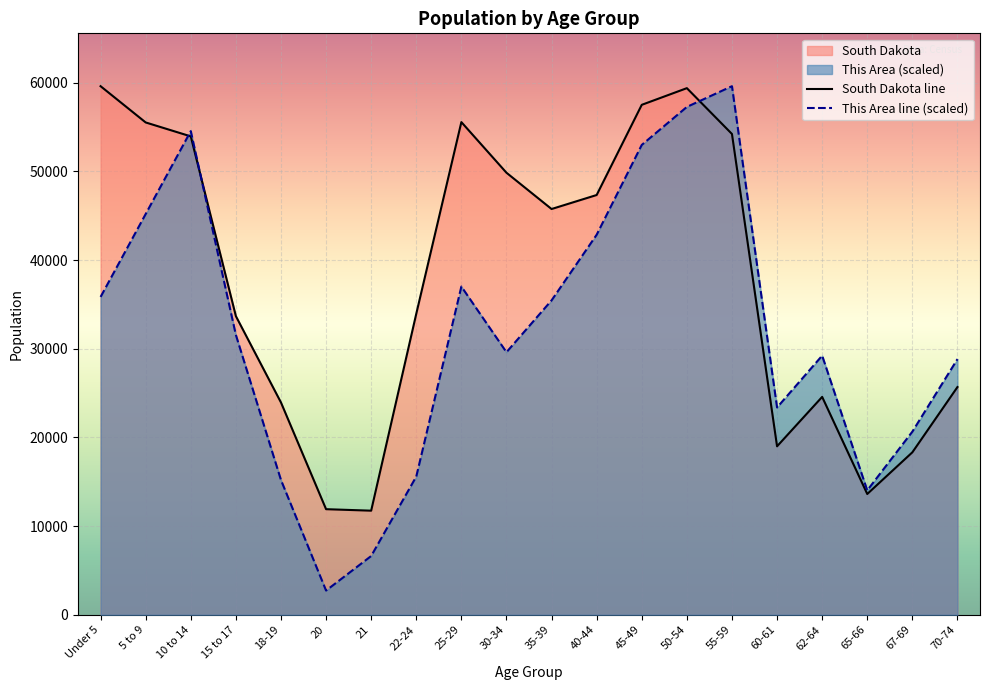

Which series has the widest spread of values?

This Area line (scaled)